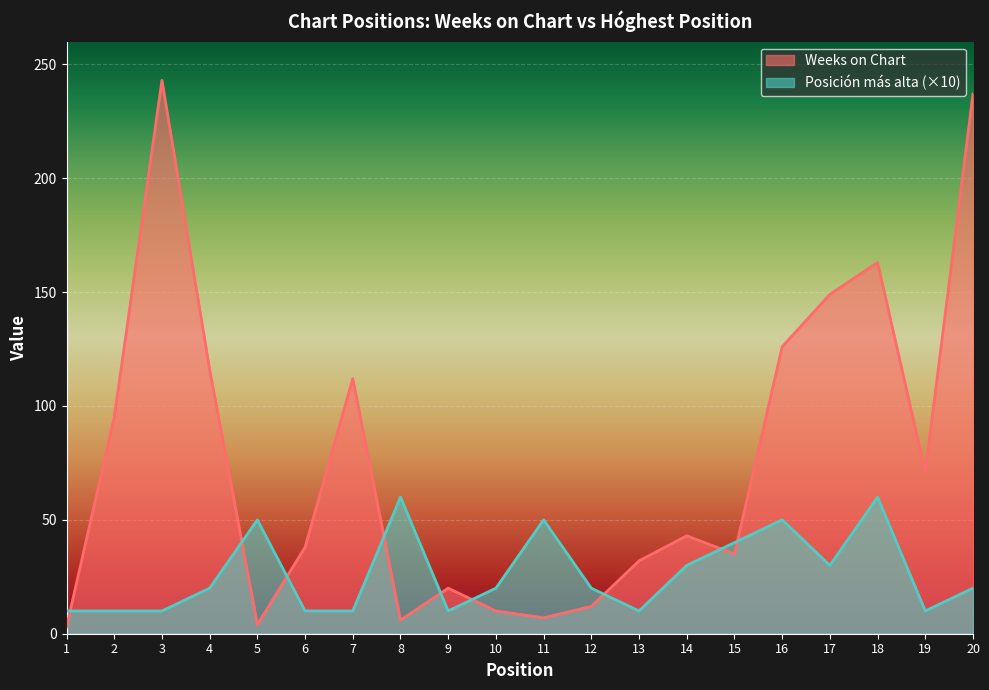

Which series has the largest range (max minus min)?

Weeks on Chart